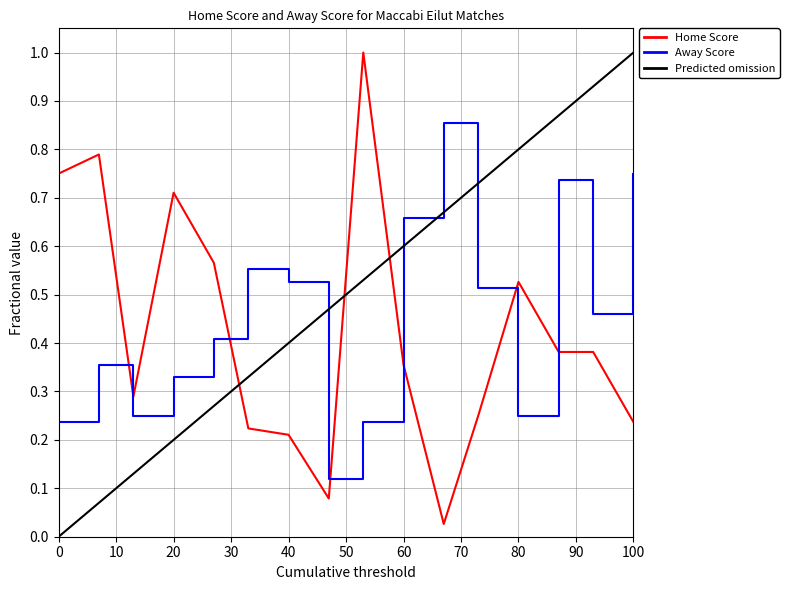

Where is the first local maximum for Away Score?

6